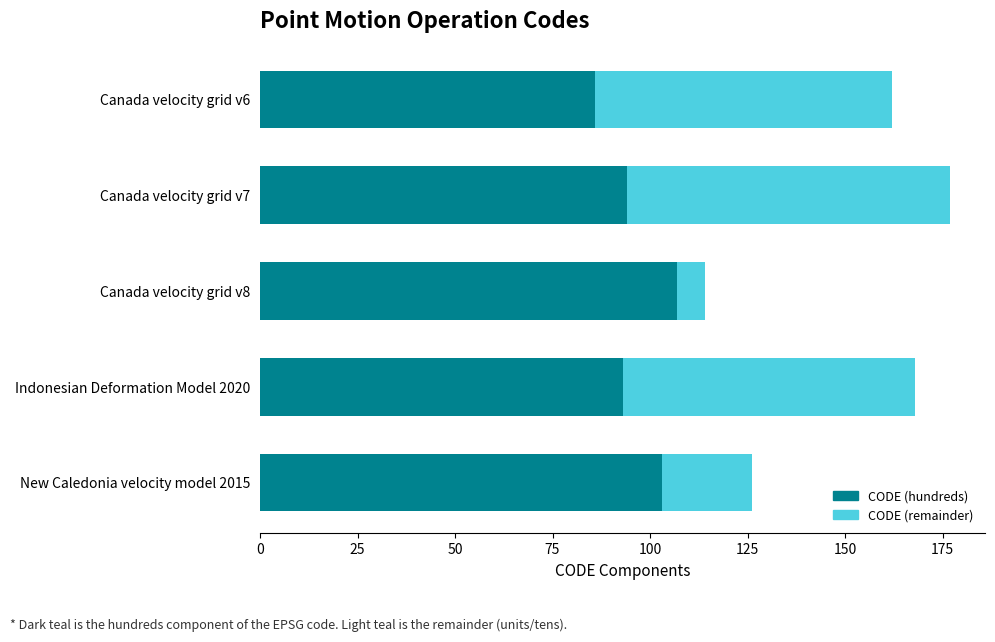

At which label does CODE (hundreds) reach its minimum?

Canada velocity grid v6